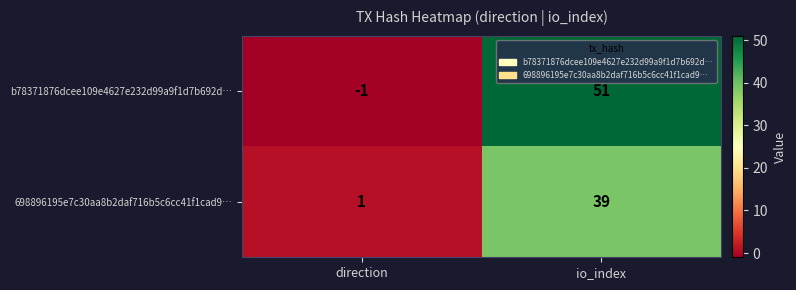

What is the difference between the maximum and minimum values in the 698896195e7c30aa8b2daf716b5c6cc41f1cad9… series?

38